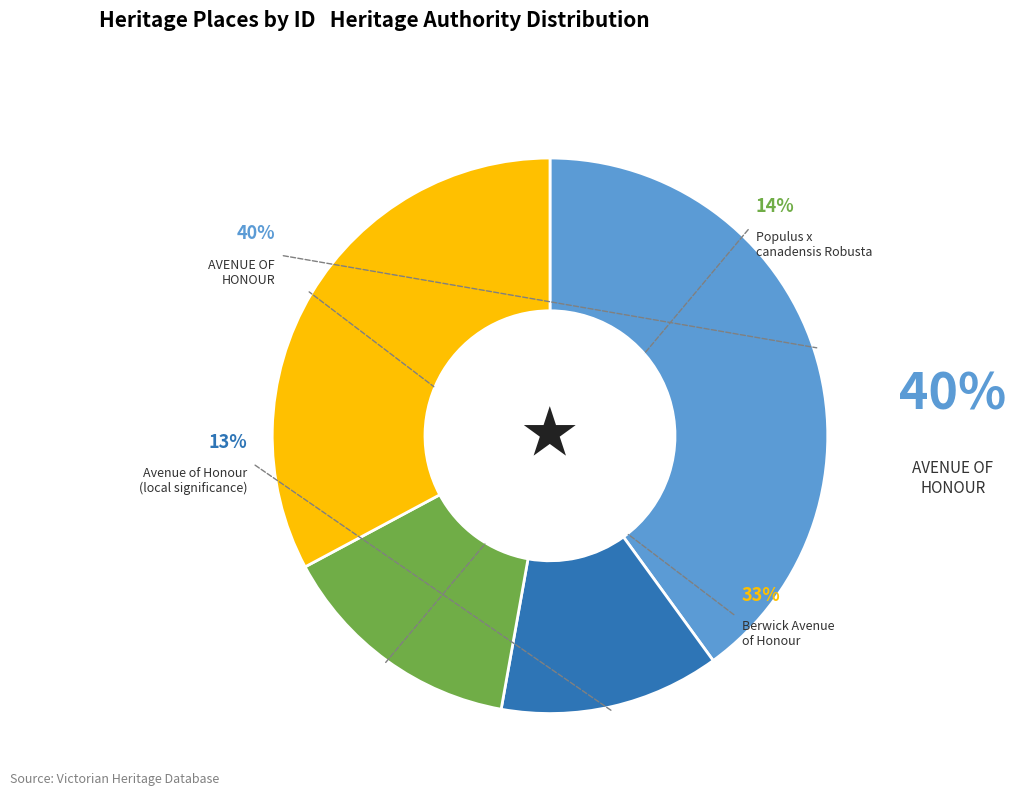

Which category has the biggest portion of the pie?

AVENUE OF HONOUR